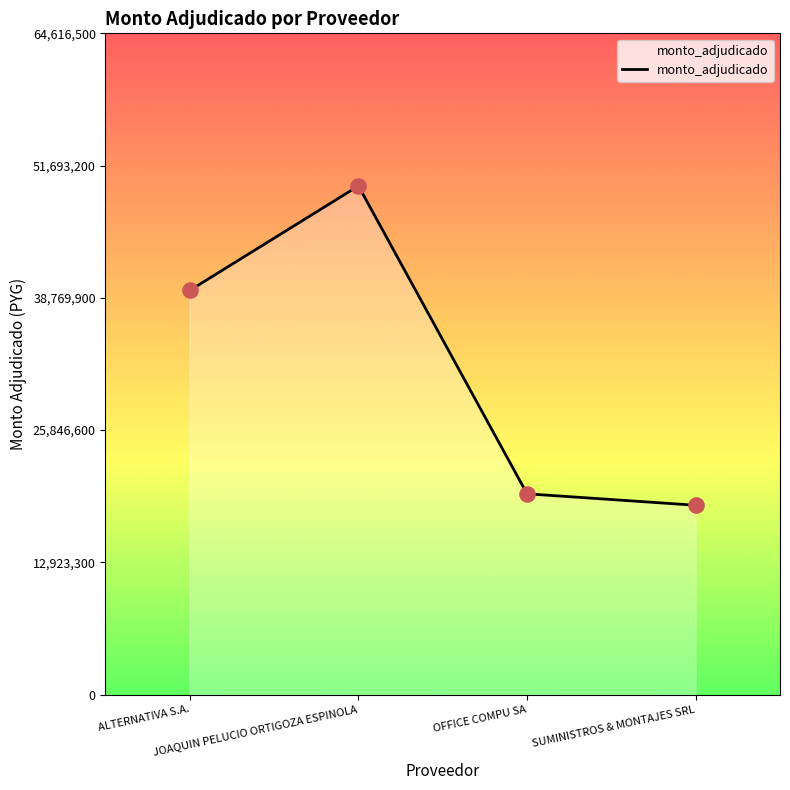

What is the change in value from JOAQUIN PELUCIO ORTIGOZA ESPINOLA to SUMINISTROS & MONTAJES SRL?

-31204600